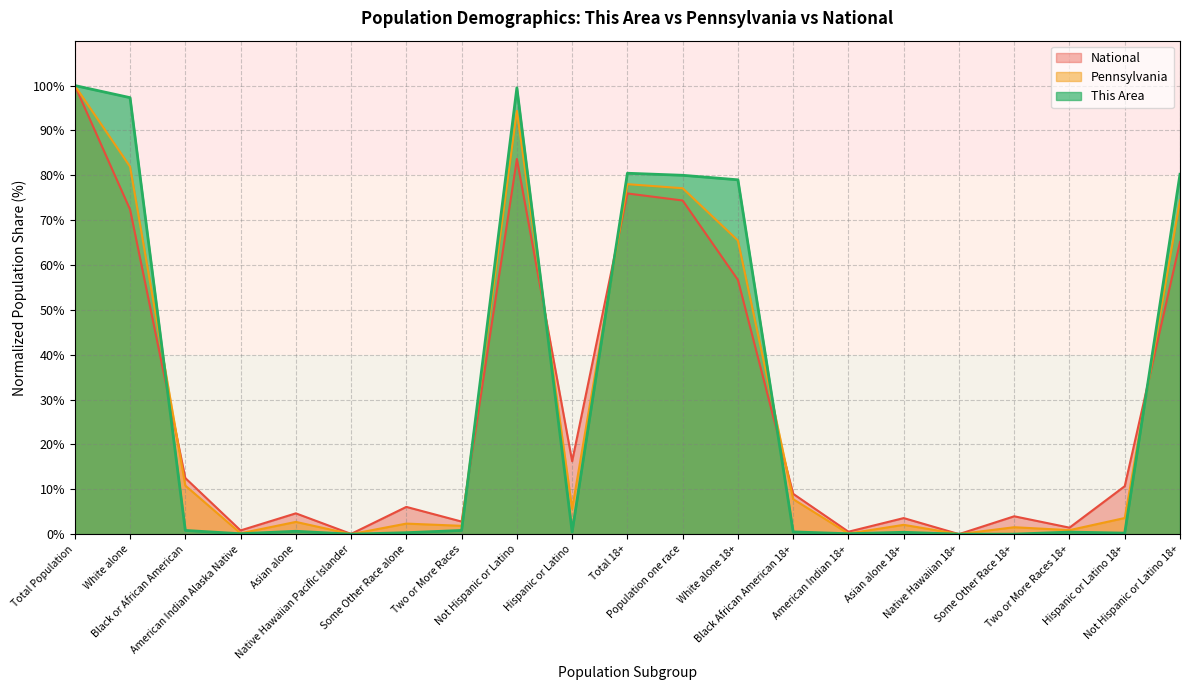

Which series ends up on top after the final intersection of This Area and National?

This Area